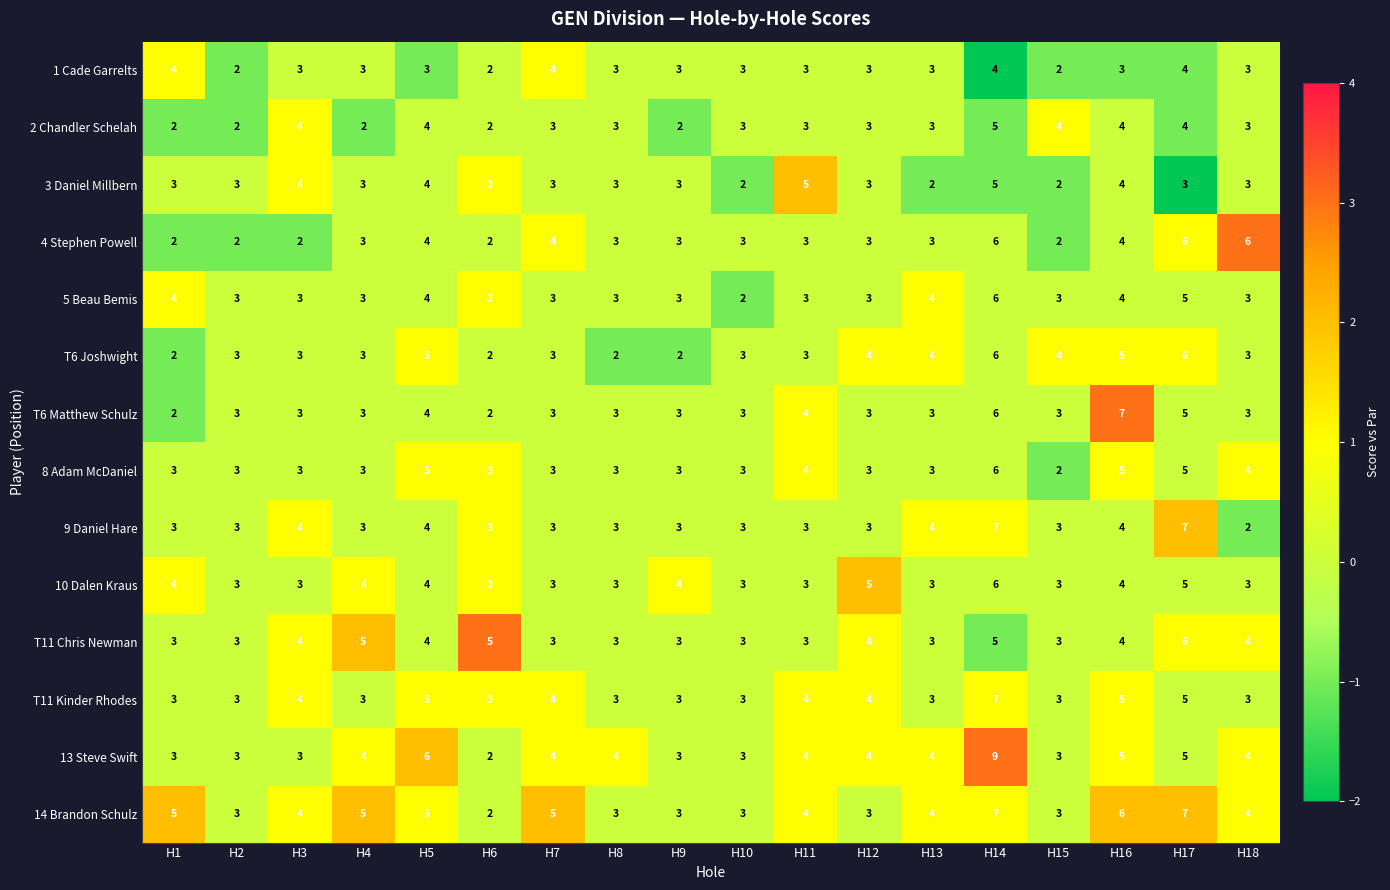

Is it true that T11 Kinder Rhodes equals 4 at H13?

False